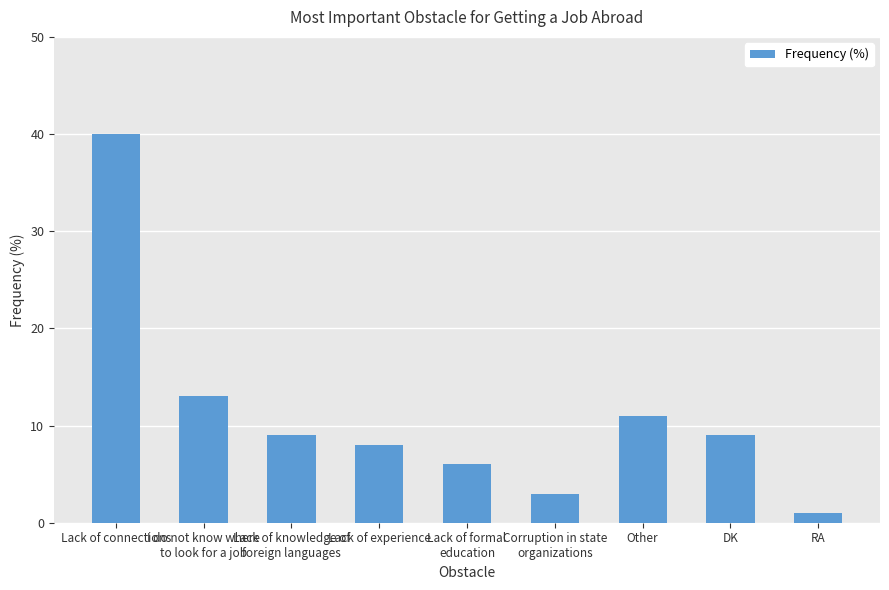

True or false: the data shows 16 at Other.

False